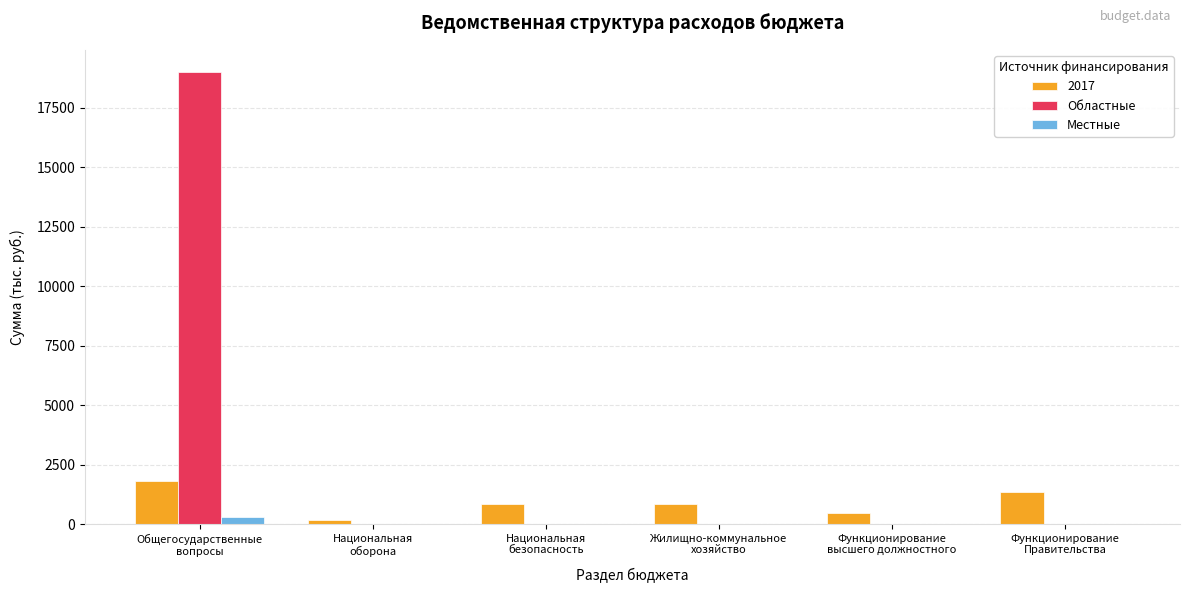

What is the highest value of the 2017 series?

1788.8